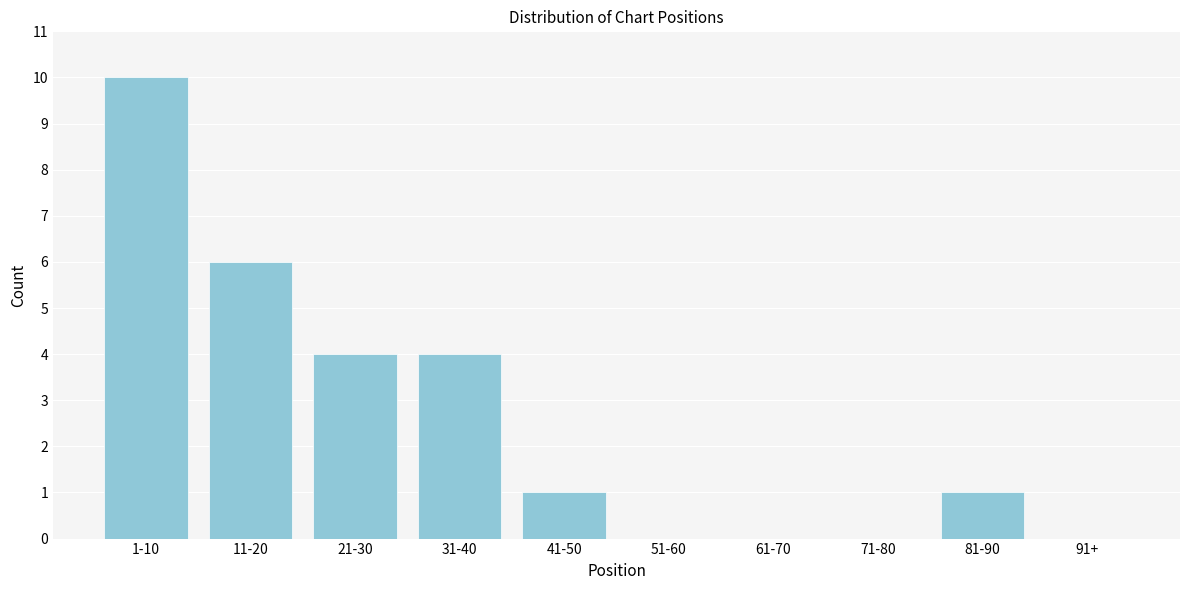

Reading left to right, what are all the values shown in this chart?

1-10=10	11-20=6	21-30=4	31-40=4	41-50=1	51-60=0	61-70=0	71-80=0	81-90=1	91+=0